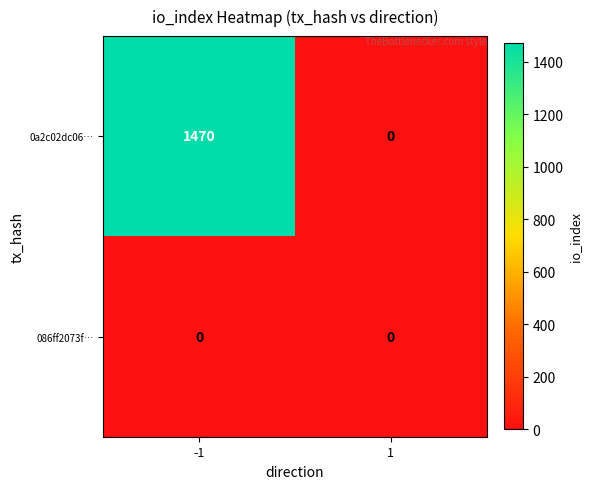

The value of 0a2c02dc06… at -1 is 1470. True or false?

True